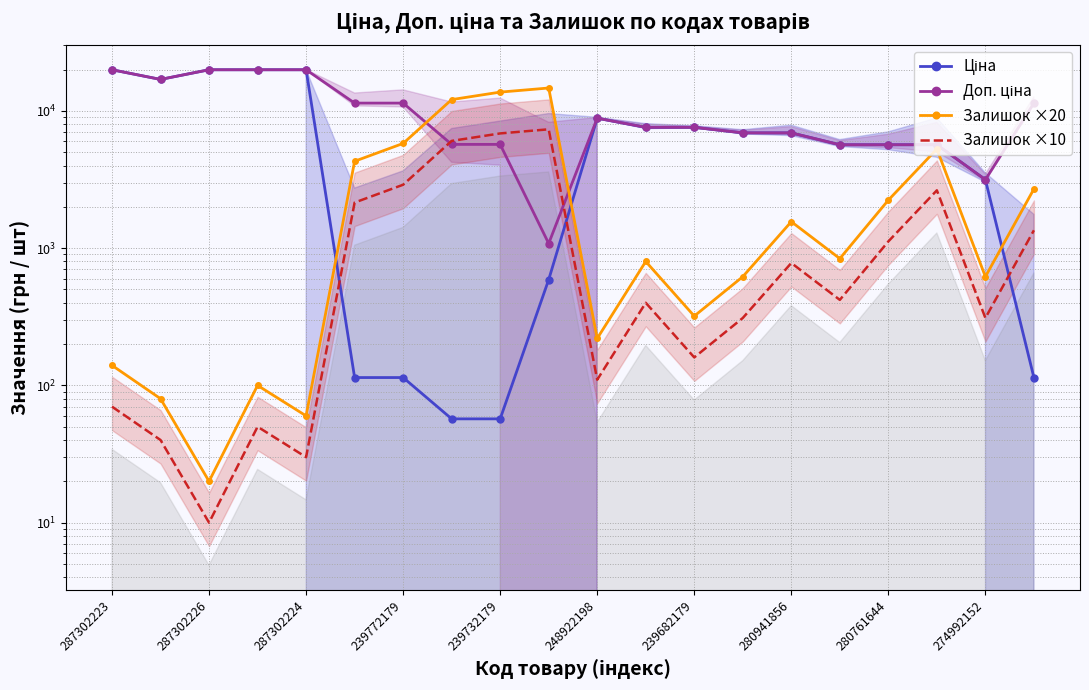

Rank the series at 19 from lowest to highest value.

Ціна, Залишок ×10, Залишок ×20, Доп. ціна